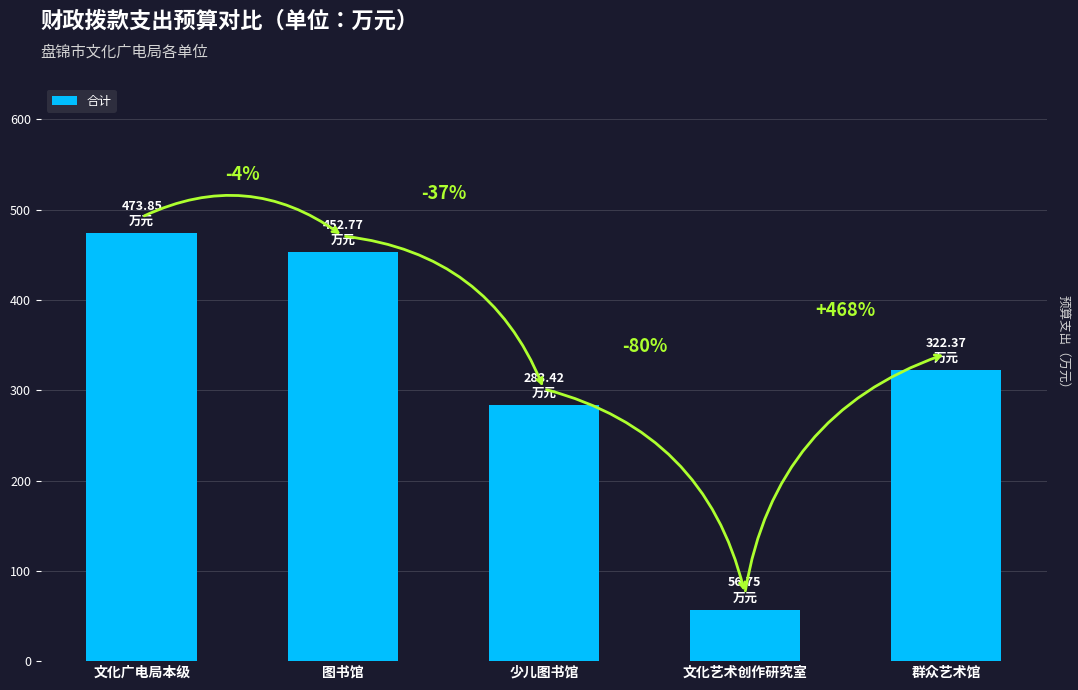

Where does the data first go above 322?

文化广电局本级